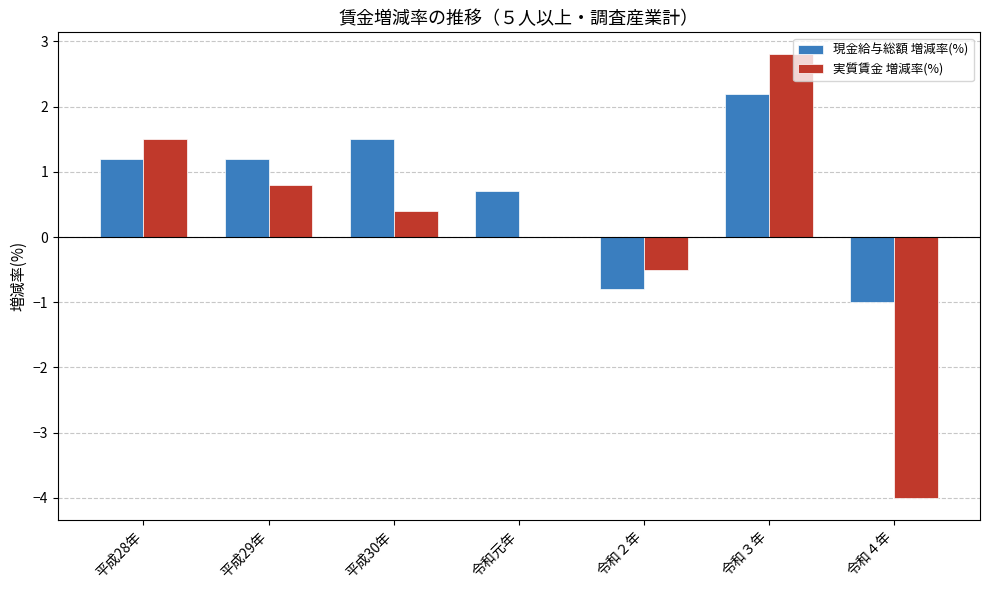

How many categories are shown in the chart?

7